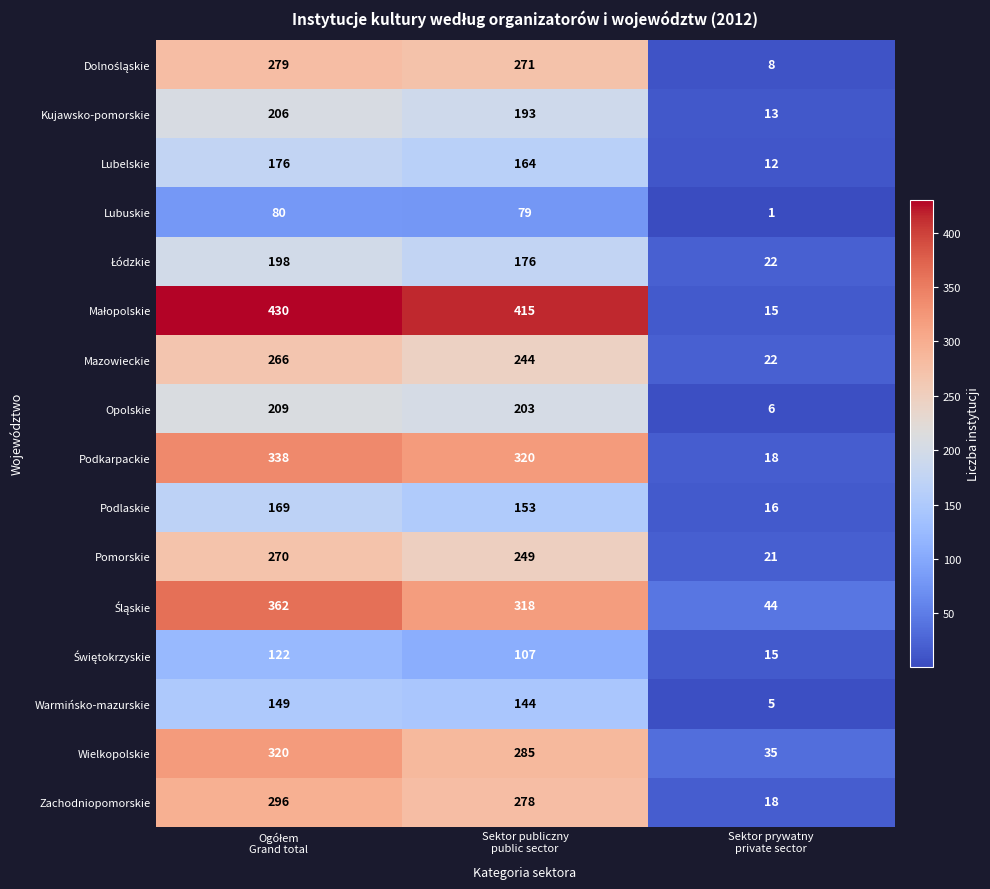

What is the maximum value for Podkarpackie?

338